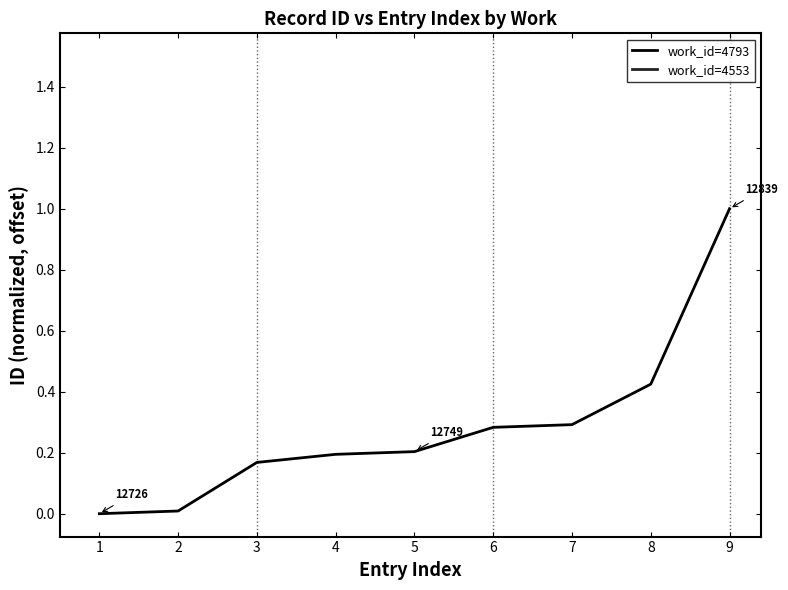

Does the chart have visible grid lines?

No